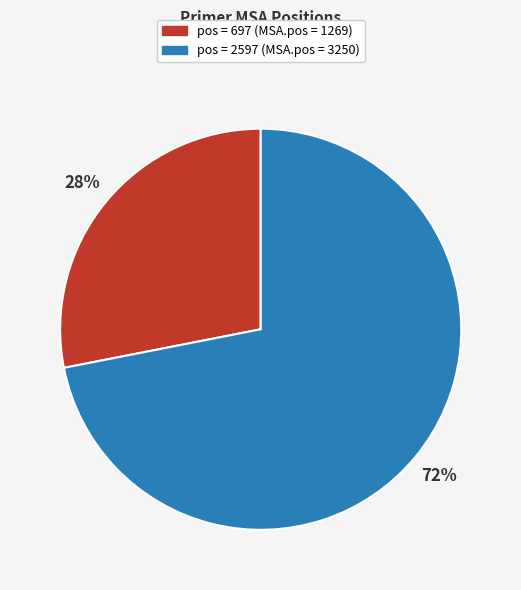

What is the ratio of the value at pos = 697 (MSA.pos = 1269) to the value at pos = 2597 (MSA.pos = 3250)?

0.4